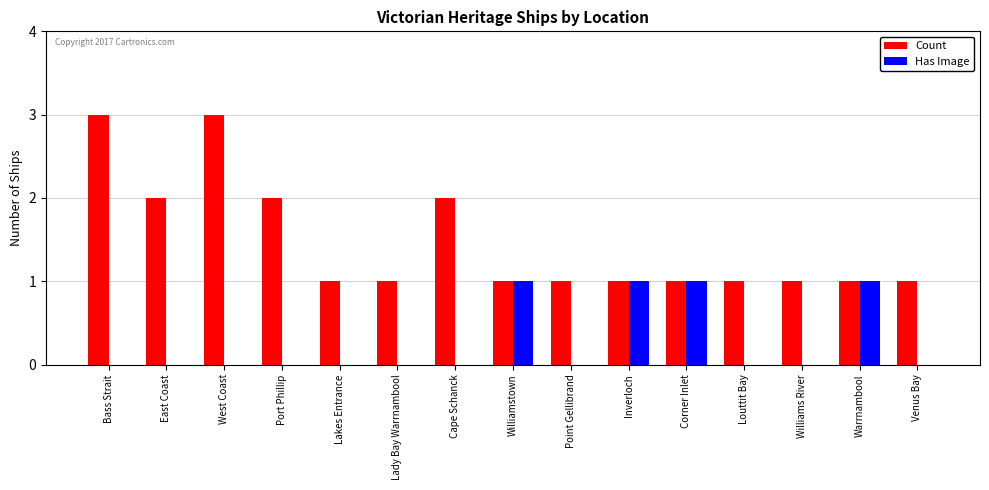

Reading left to right, transcribe all the data shown in this chart.

Count: 3	2	3	2	1	1	2	1	1	1	1	1	1	1	1
Has Image: 0	0	0	0	0	0	0	1	0	1	1	0	0	1	0